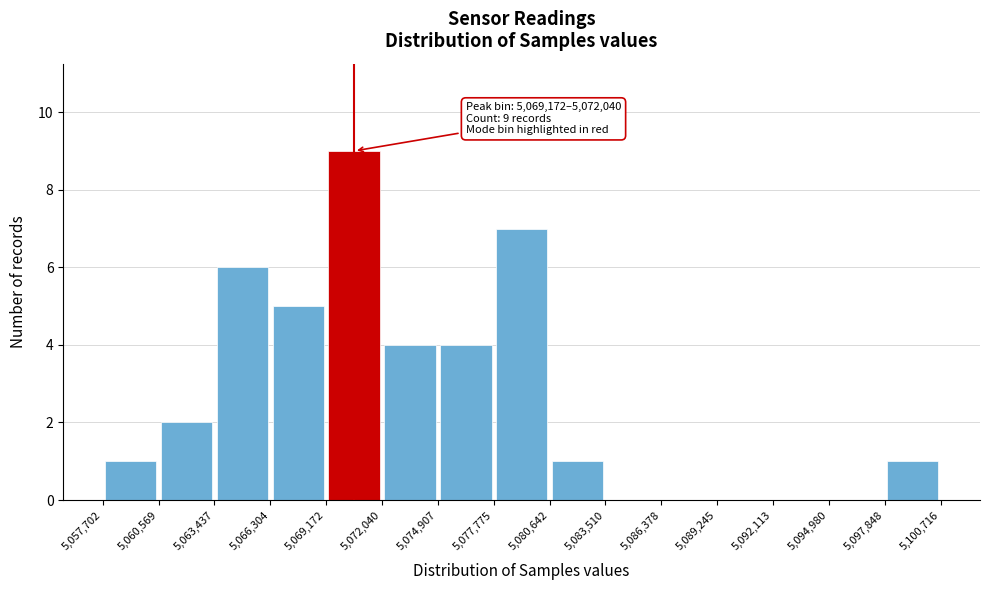

Which range on the x-axis has the tallest bar?

5,069,172 to 5,072,040